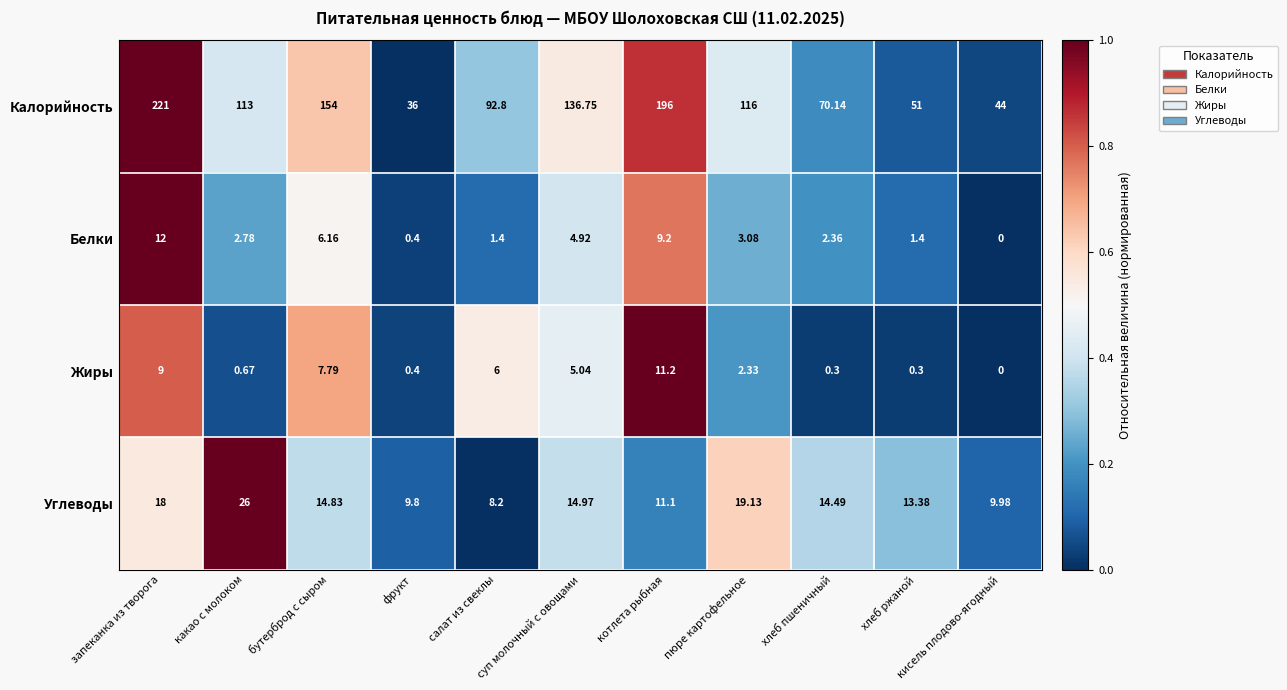

Which series has the largest total across all categories?

Калорийность